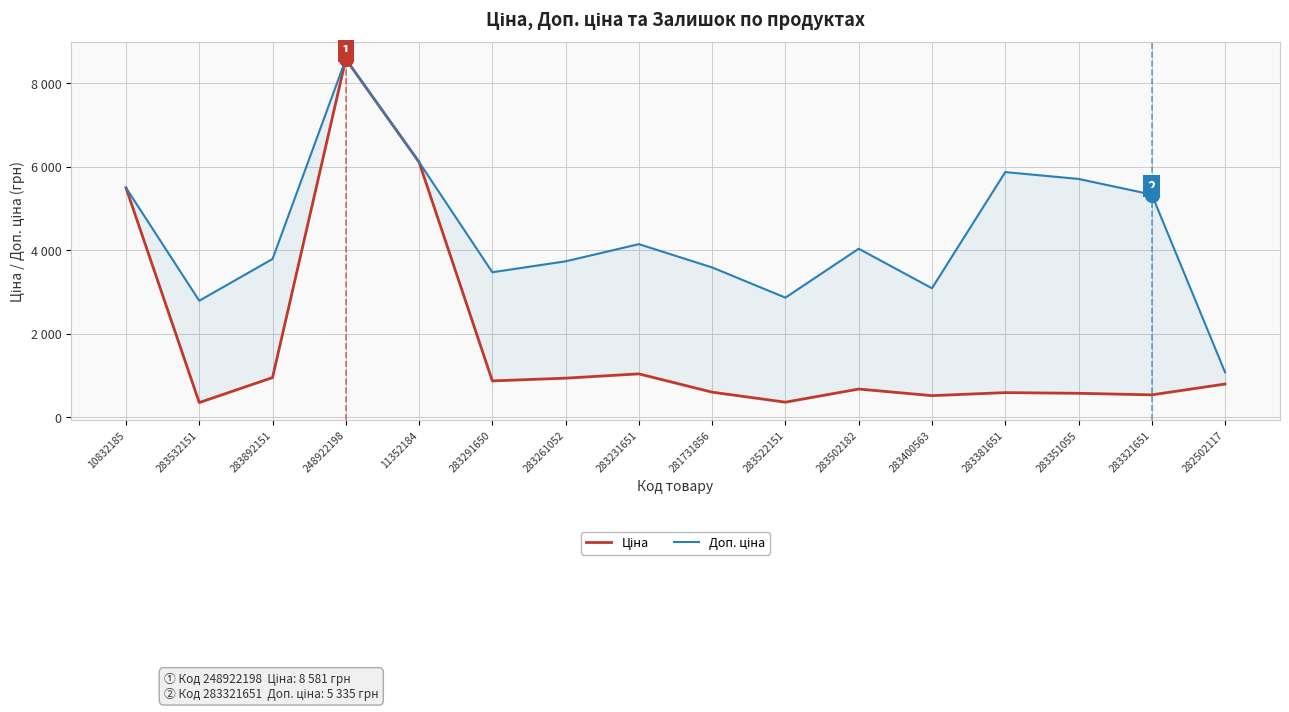

Between 282502117 and 10832185, which is larger?

10832185